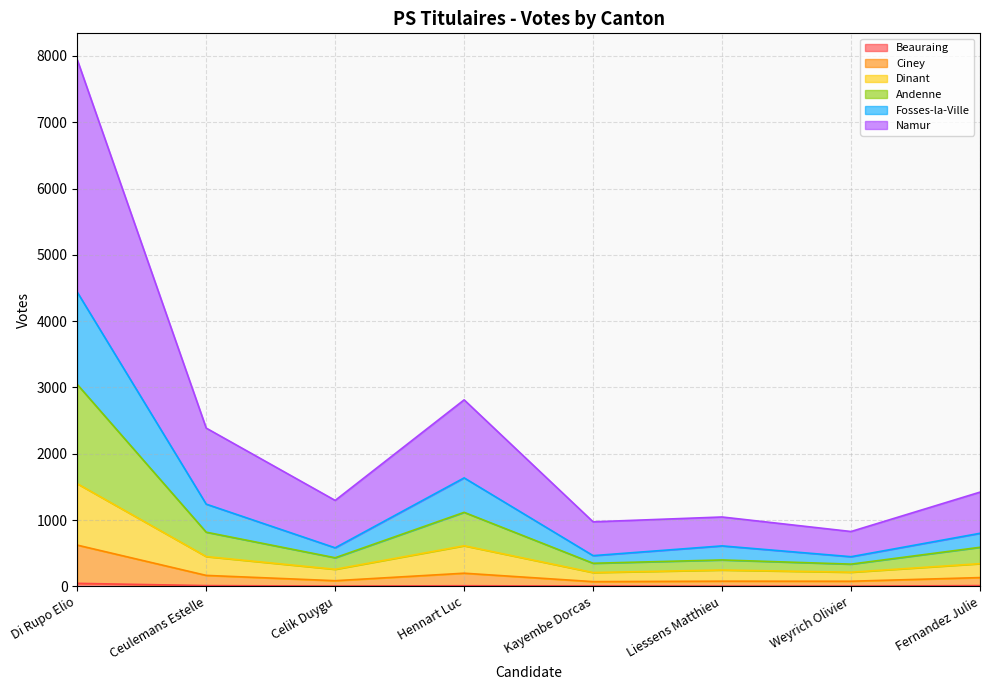

Rank the series by their maximum value, from lowest to highest.

Beauraing, Ciney, Dinant, Andenne, Fosses-la-Ville, Namur